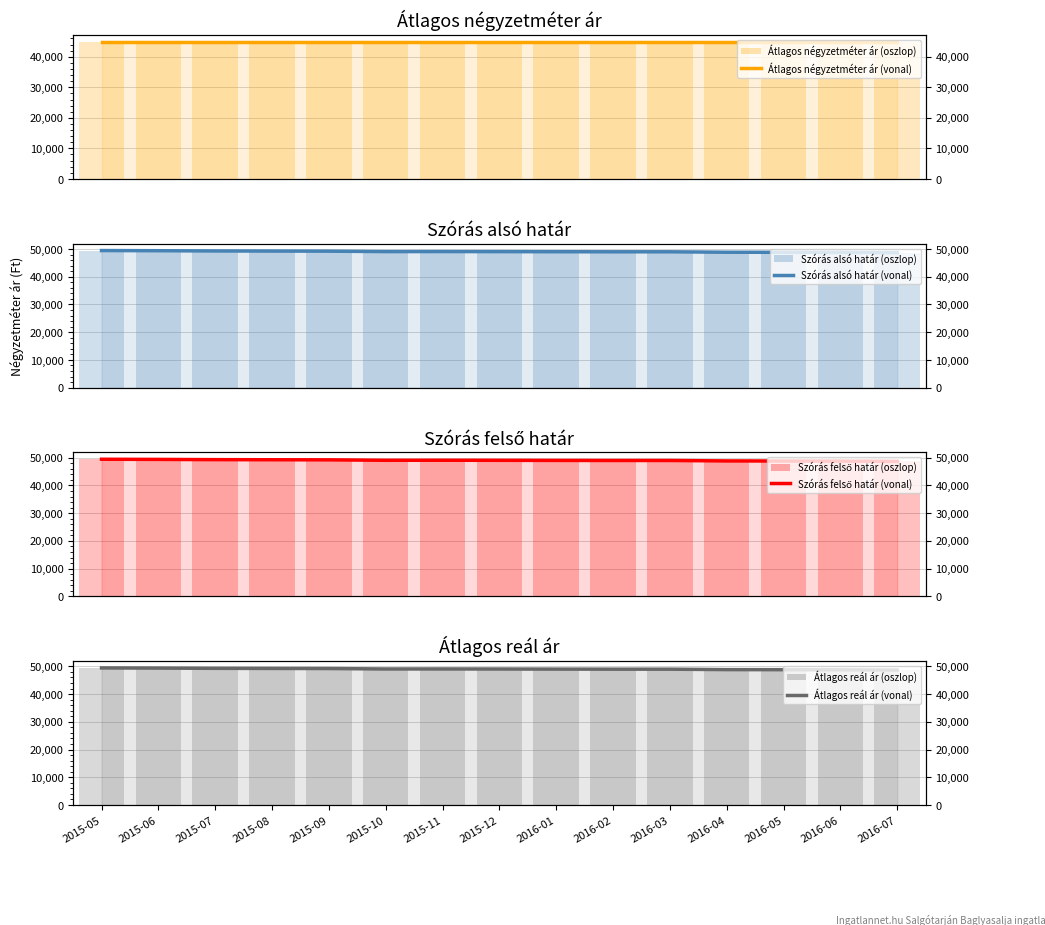

Rank the categories by Szórás felső határ value from lowest to highest.

2016-07, 2016-06, 2016-05, 2016-04, 2016-02, 2016-03, 2016-01, 2015-12, 2015-10, 2015-11, 2015-09, 2015-08, 2015-07, 2015-06, 2015-05